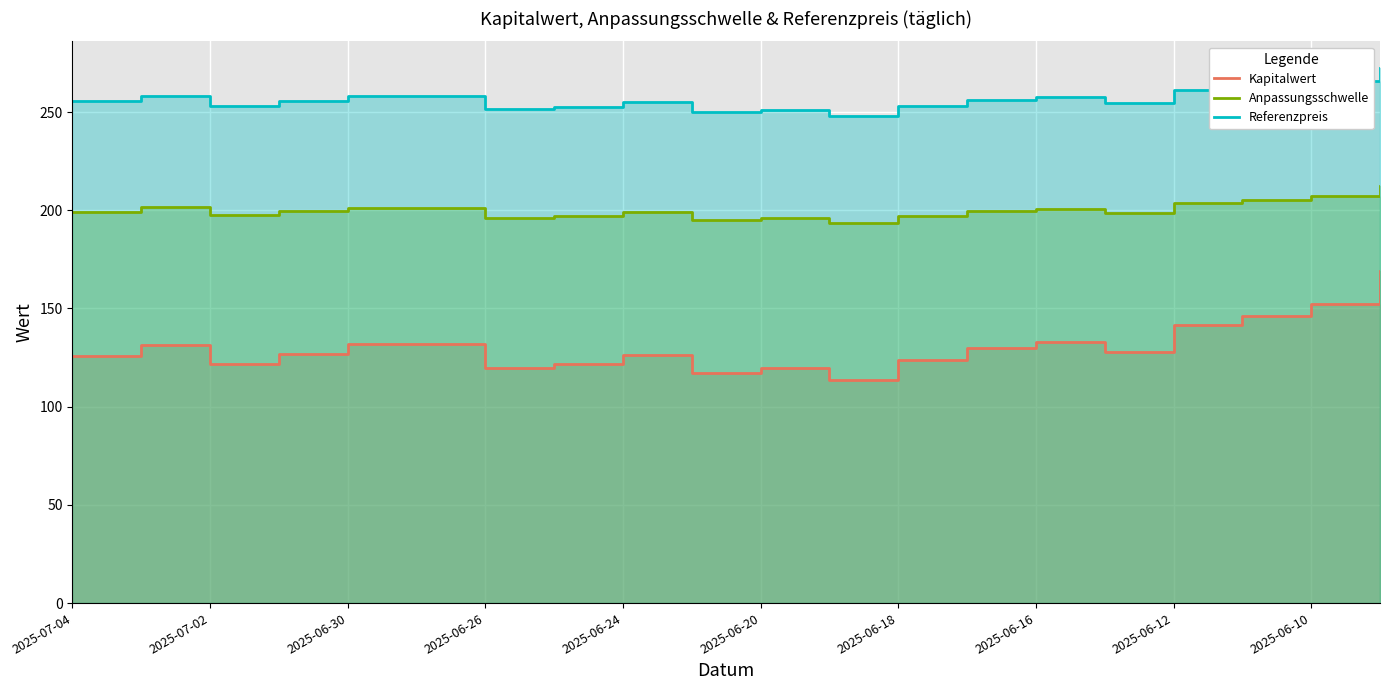

Read the Kapitalwert value at 2025-06-16.

133.0